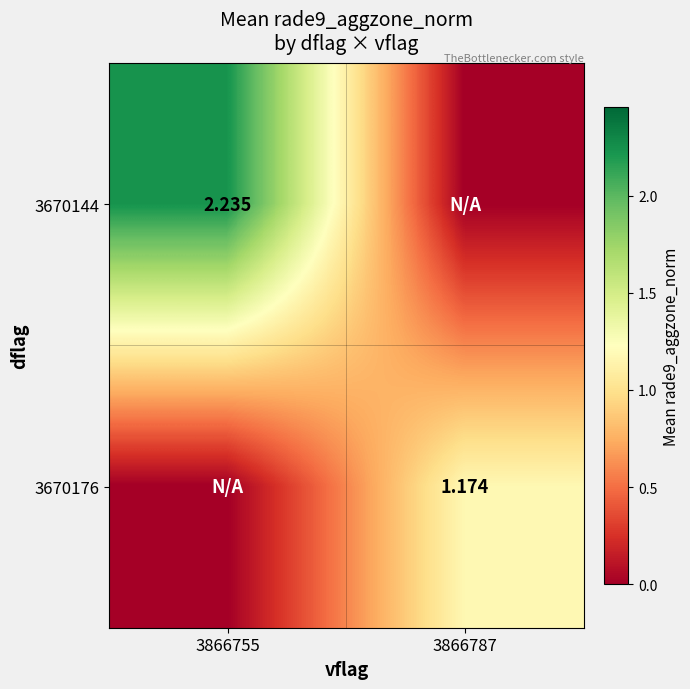

Is the value of 3670144 at 3866755 greater than the value of 3670176 at 3866787?

Yes